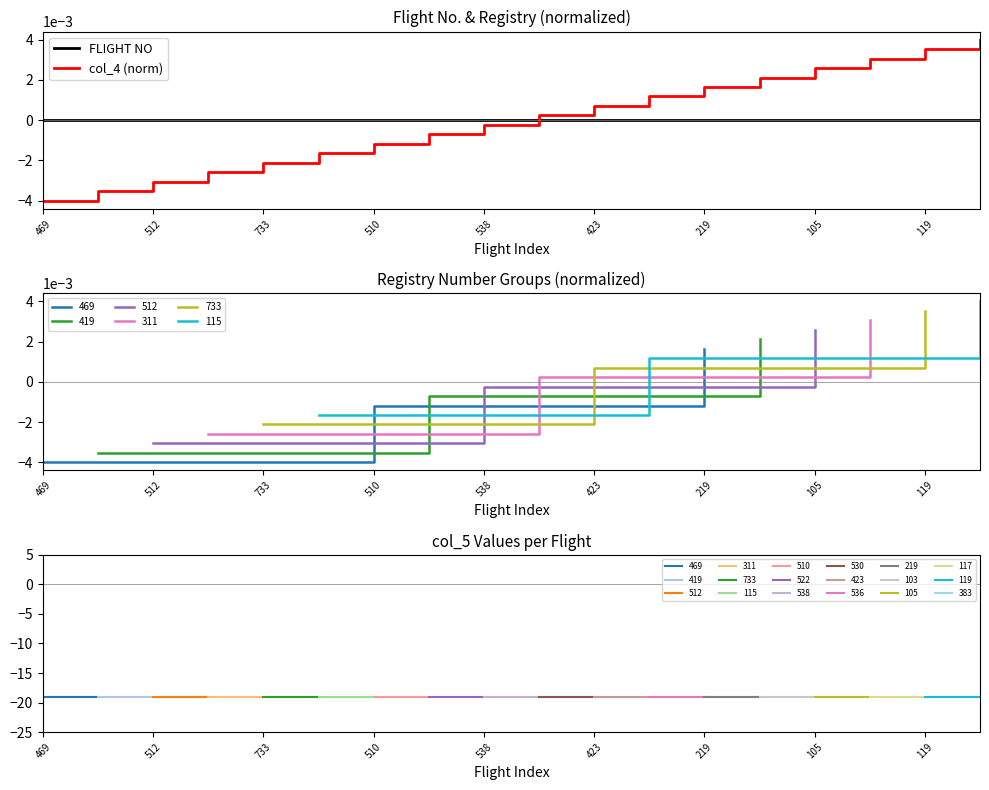

True or false: col_4 (norm) and FLIGHT NO intersect in this chart.

True